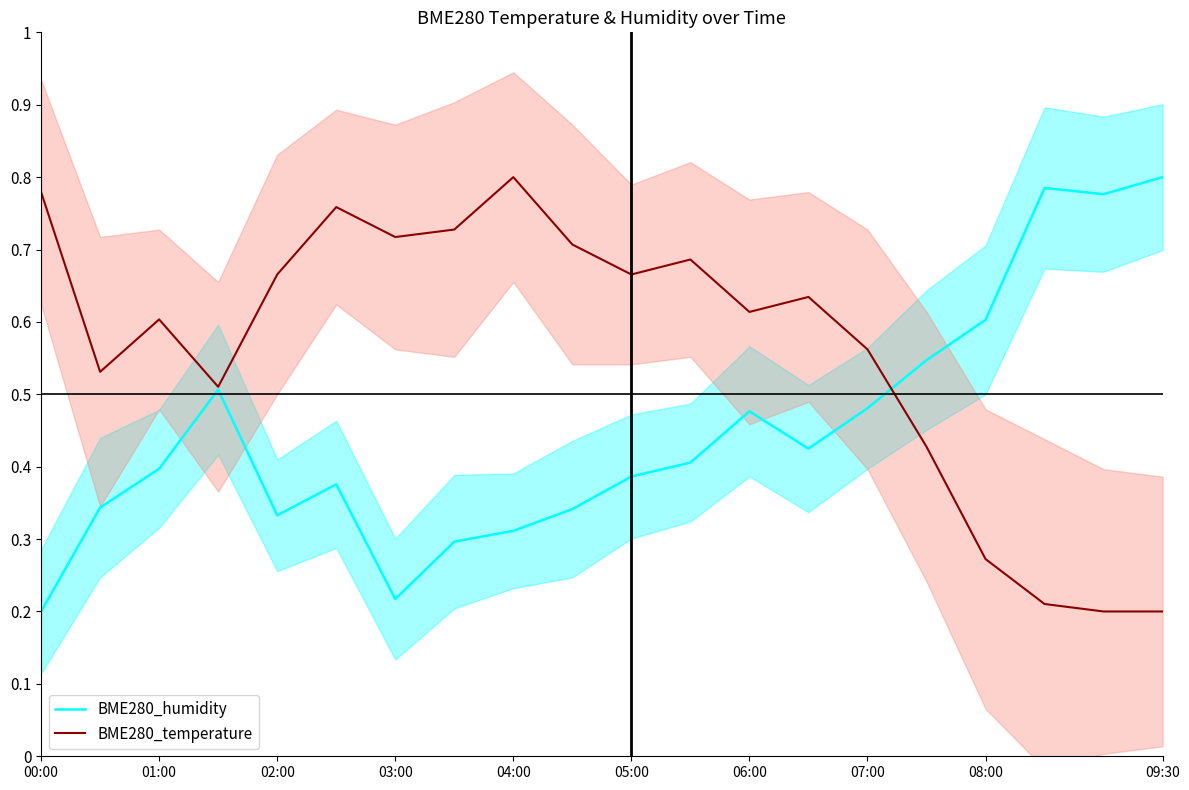

Rank the series at 03:00 from lowest to highest value.

BME280_humidity, BME280_temperature